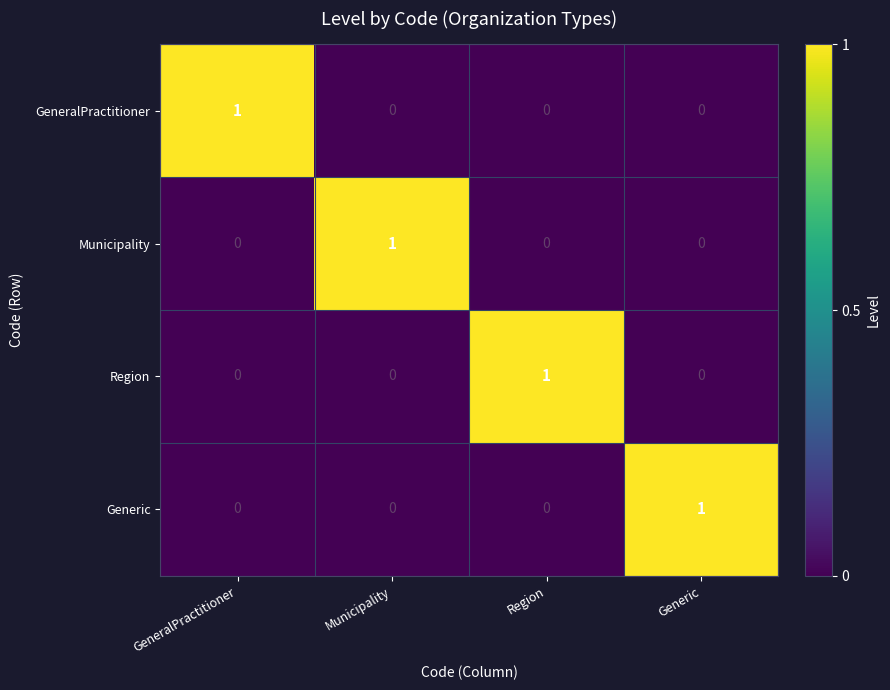

Reading left to right, transcribe all the data shown in this chart.

GeneralPractitioner: GeneralPractitioner=1	Municipality=0	Region=0	Generic=0
Municipality: GeneralPractitioner=0	Municipality=1	Region=0	Generic=0
Region: GeneralPractitioner=0	Municipality=0	Region=1	Generic=0
Generic: GeneralPractitioner=0	Municipality=0	Region=0	Generic=1